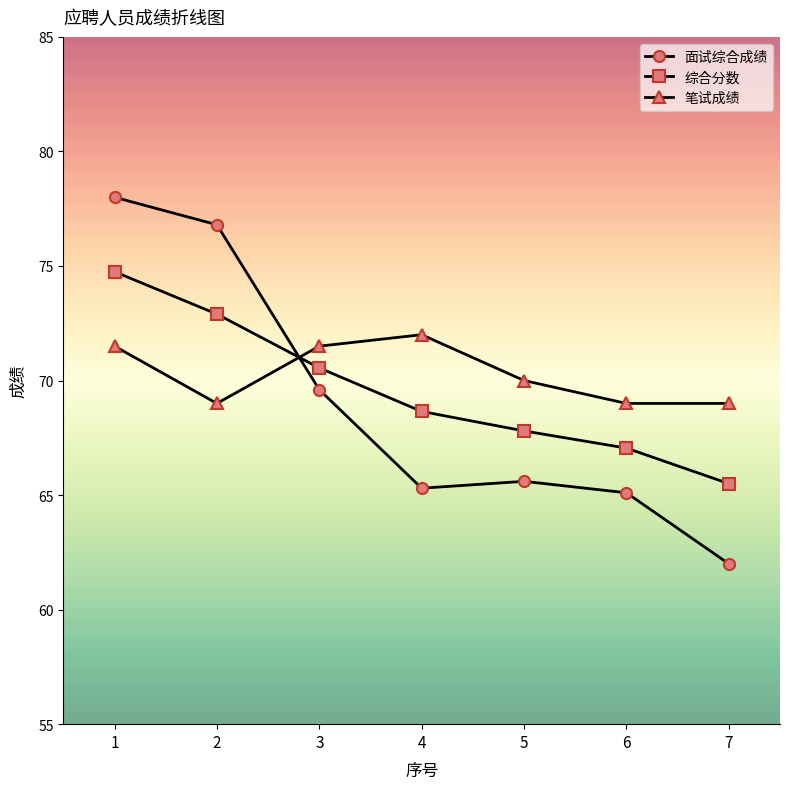

Read the 综合分数 value at 2.

72.9